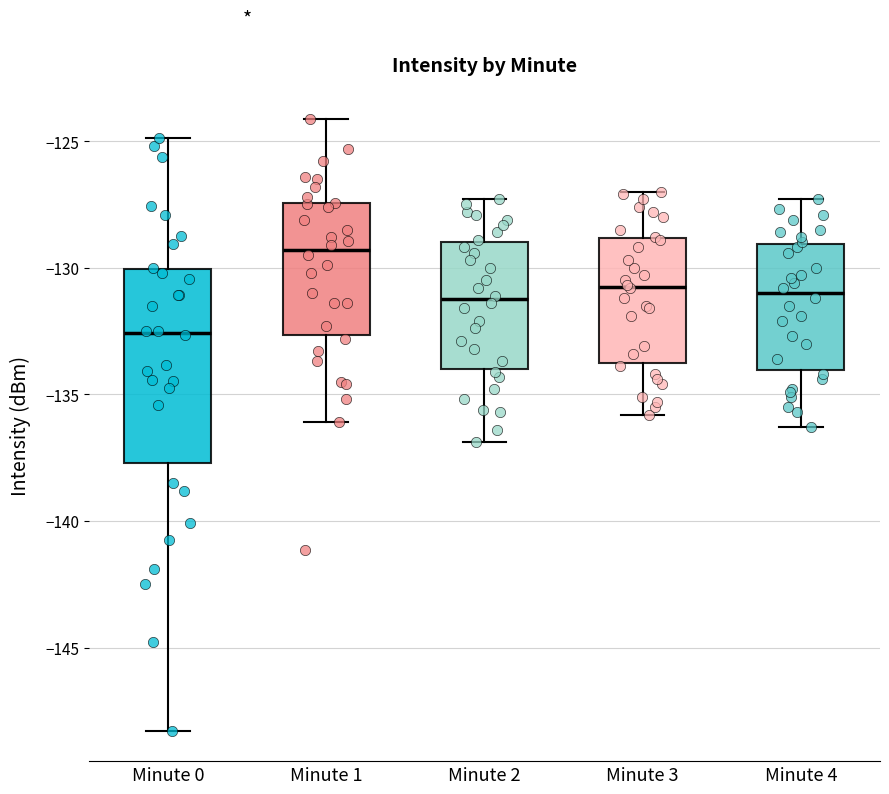

Which box's median line is the lowest?

Minute 0